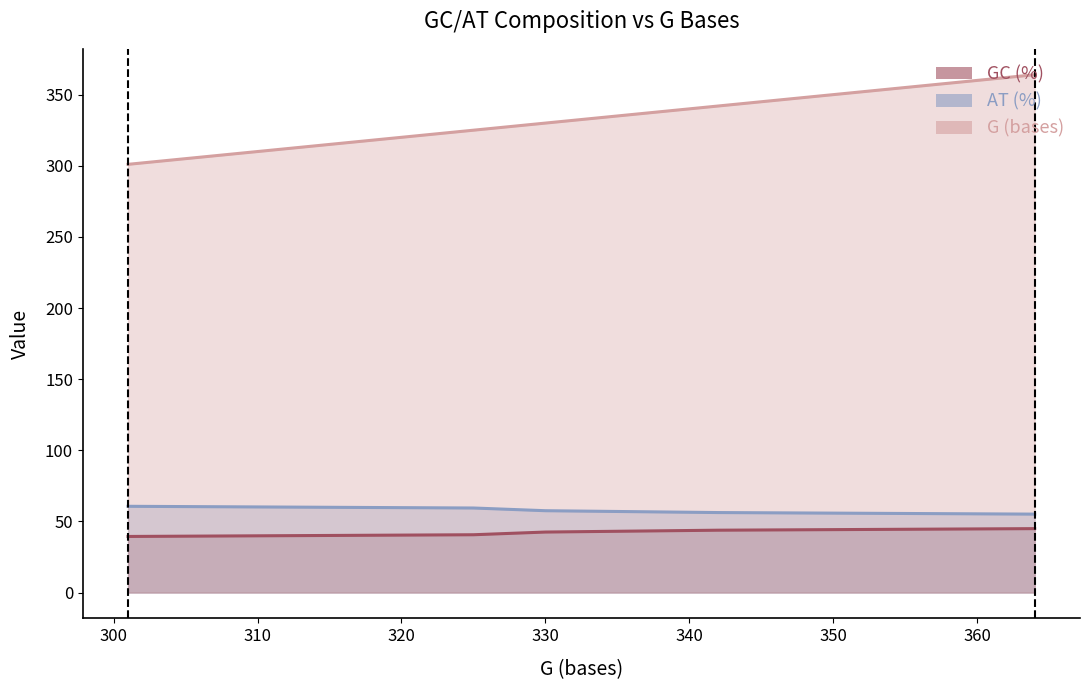

How many lines are shown in the chart?

3